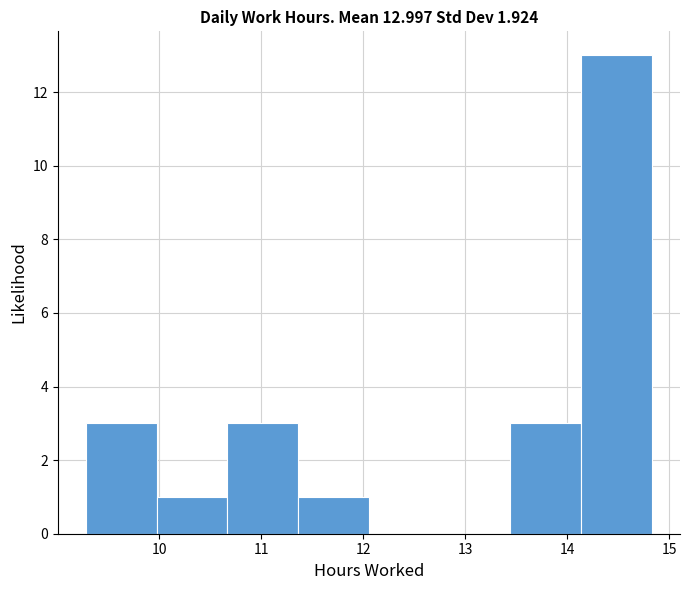

Over which range of the x-axis is the bar tallest?

14.1 to 14.8